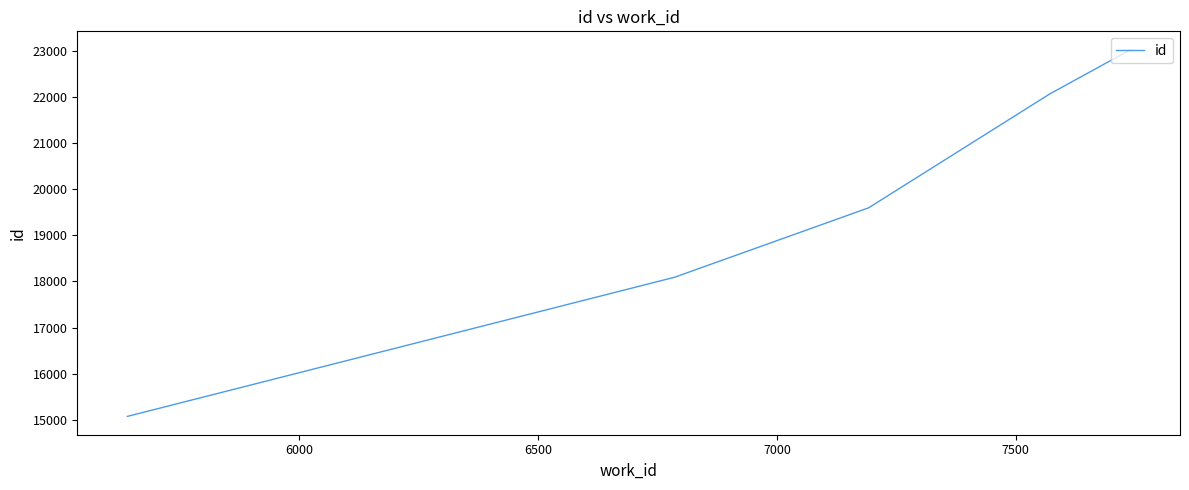

Does the chart have visible grid lines?

No